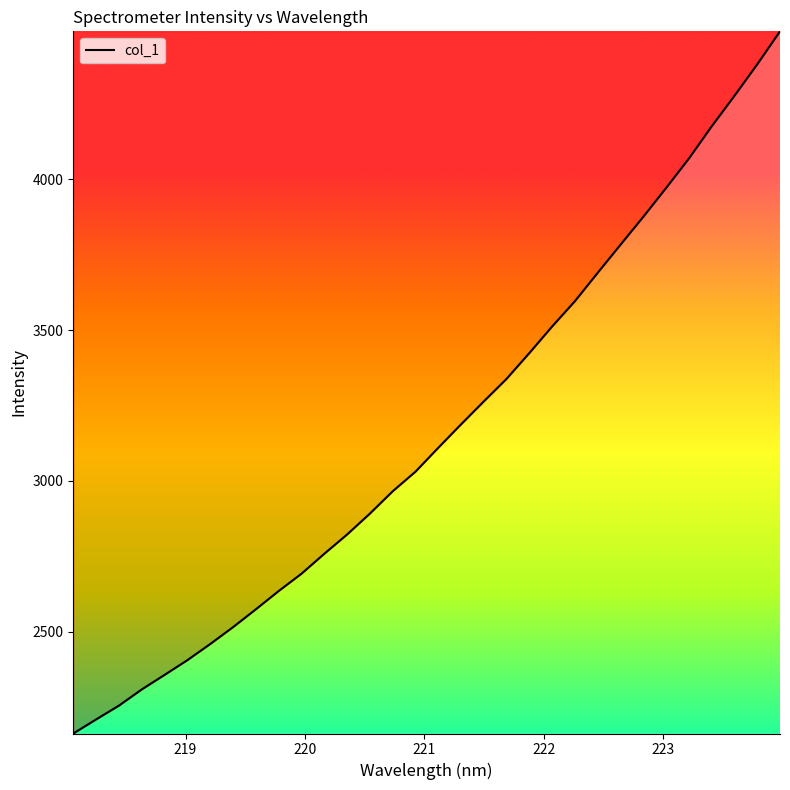

What is the smallest value displayed?

2162.0